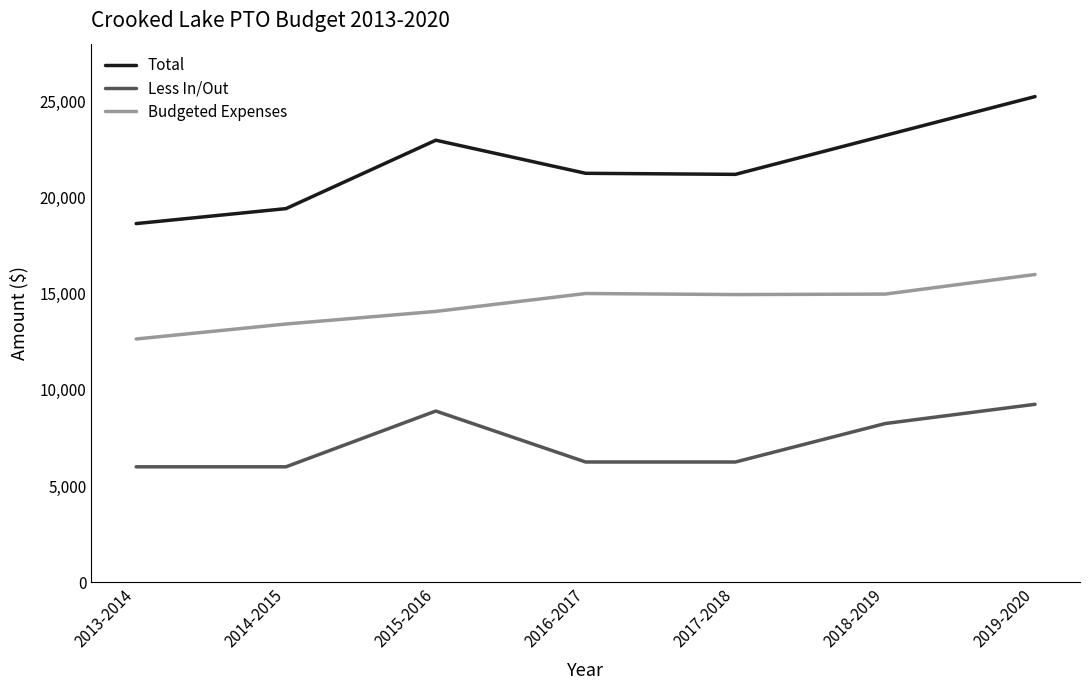

What is the difference between the maximum and minimum values in the Total series?

6604